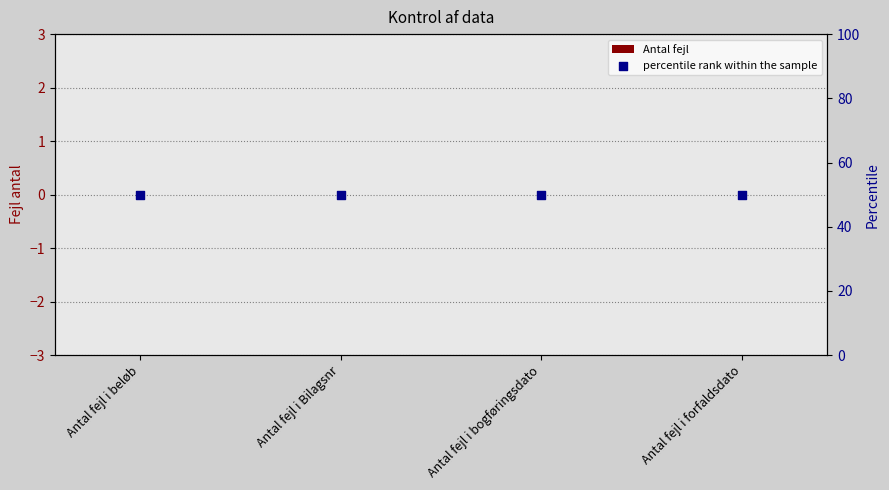

At how many categories does at least one series exceed 17?

4